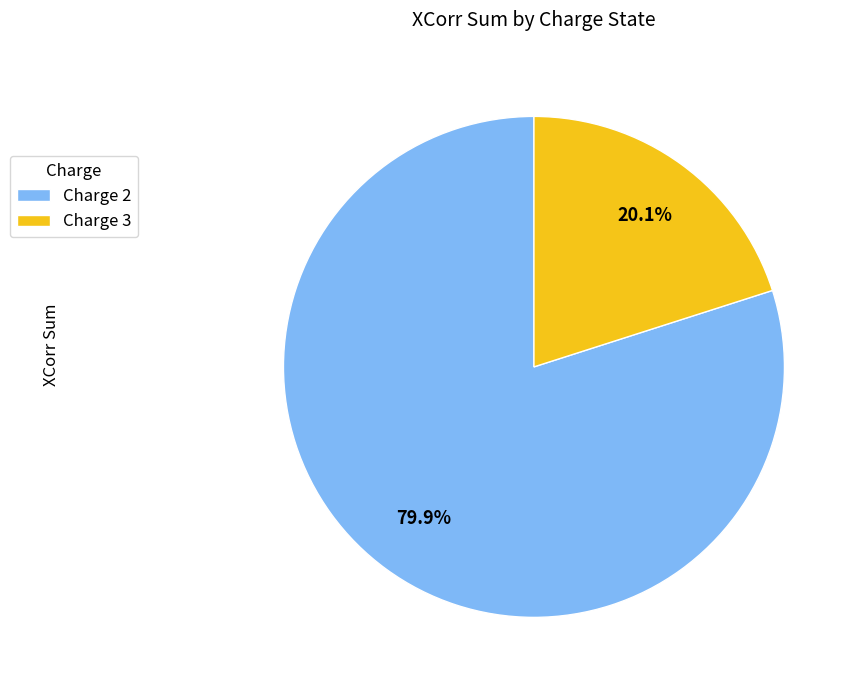

Between Charge 3 and Charge 2, which is larger?

Charge 2